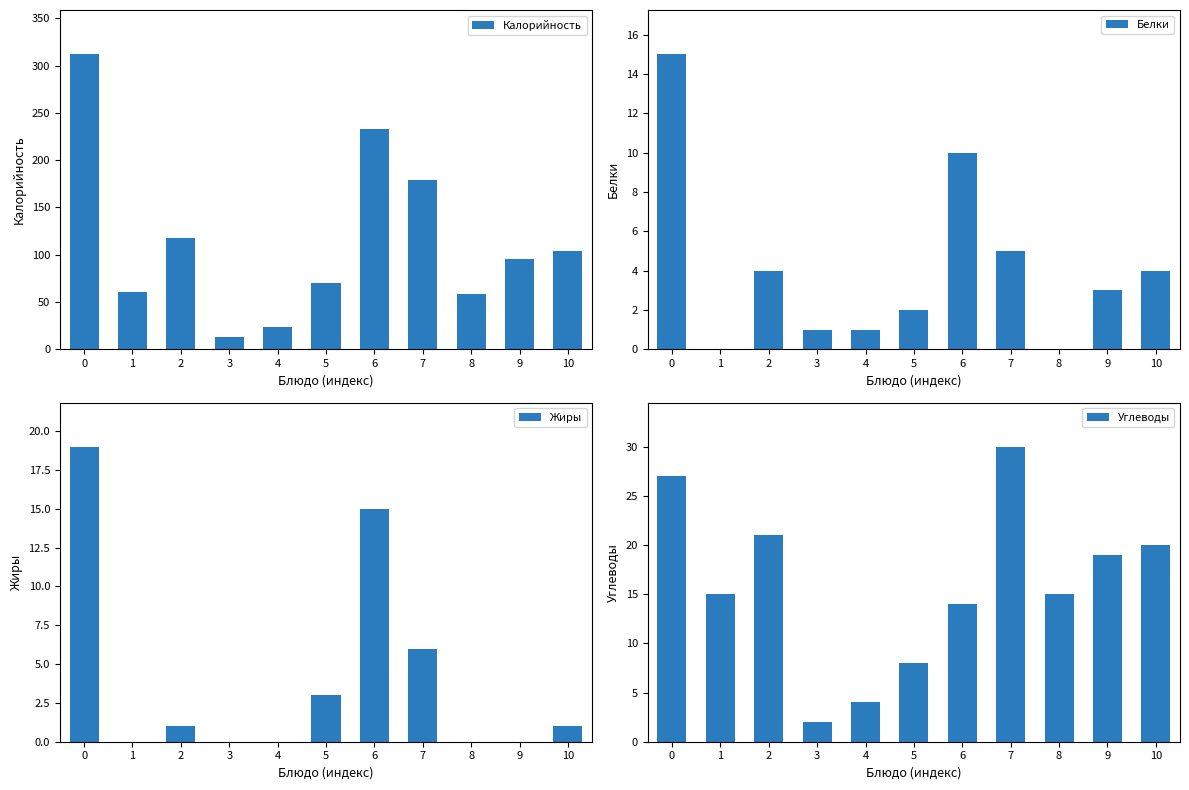

What is the sum of the Углеводы values at 9 and 6?

33